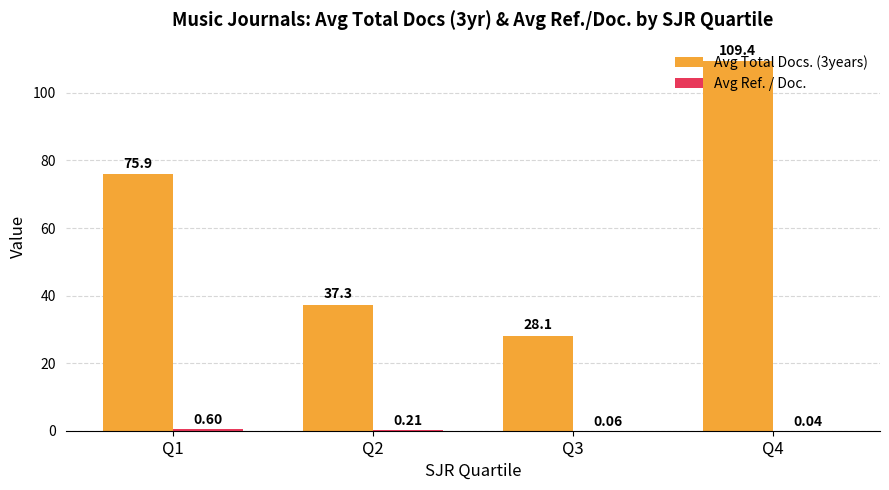

Which series has the largest total across all categories?

Avg Total Docs. (3years)